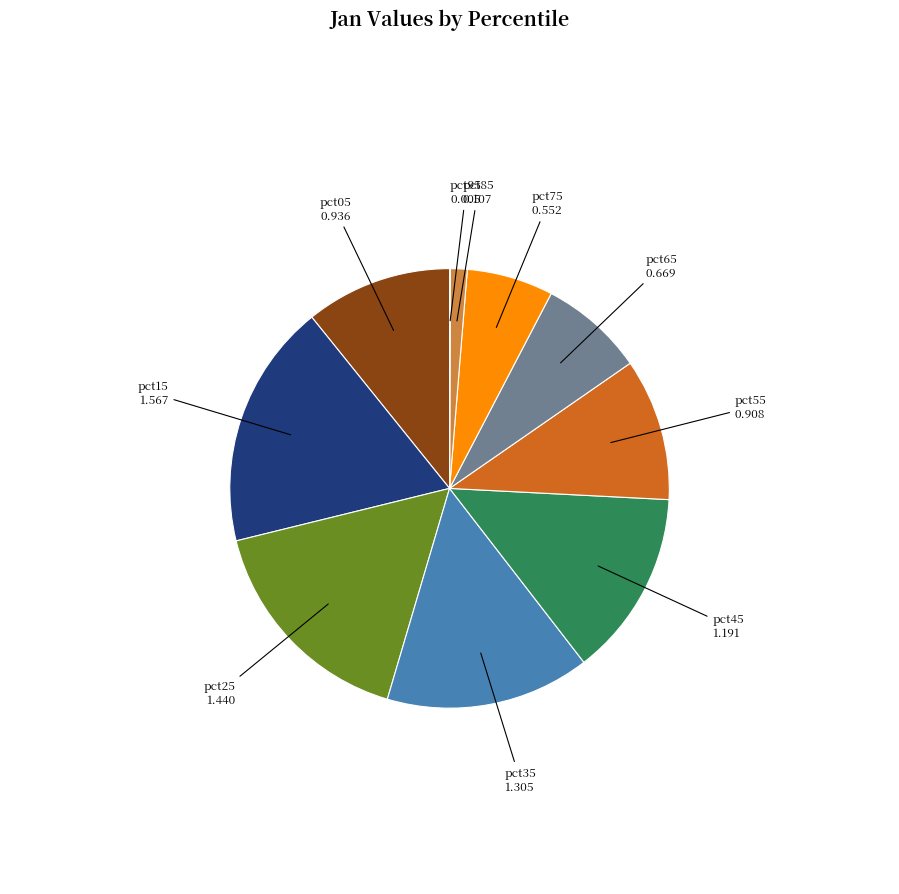

True or false: pct25 accounts for 24% of the total.

False